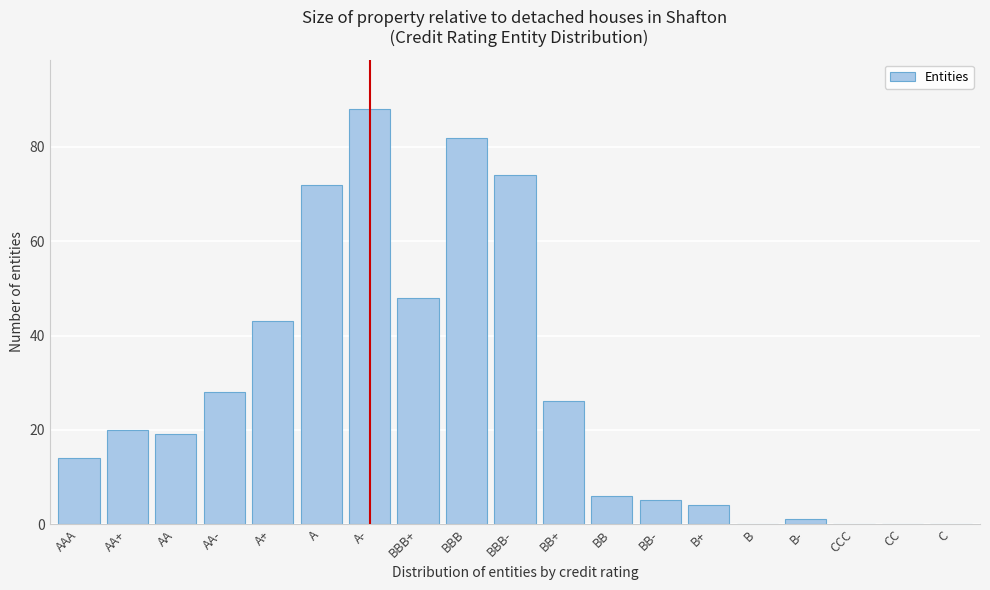

Reading left to right, transcribe all the data shown in this chart.

AAA=14	AA+=20	AA=19	AA-=28	A+=43	A=72	A-=88	BBB+=48	BBB=82	BBB-=74	BB+=26	BB=6	BB-=5	B+=4	B=0	B-=1	CCC=0	CC=0	C=0